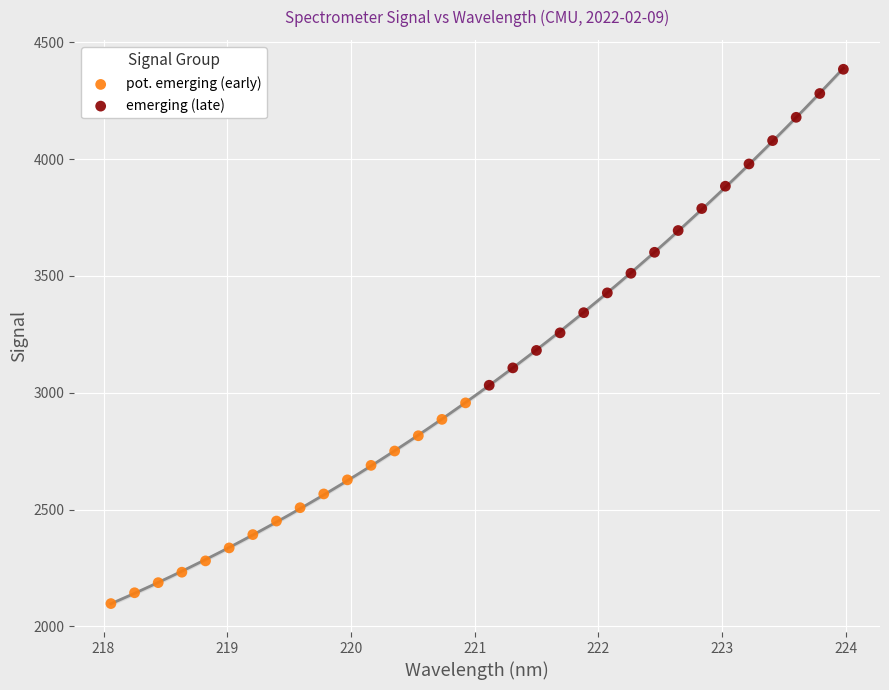

Which series contains the lowest Y value?

pot. emerging (early)